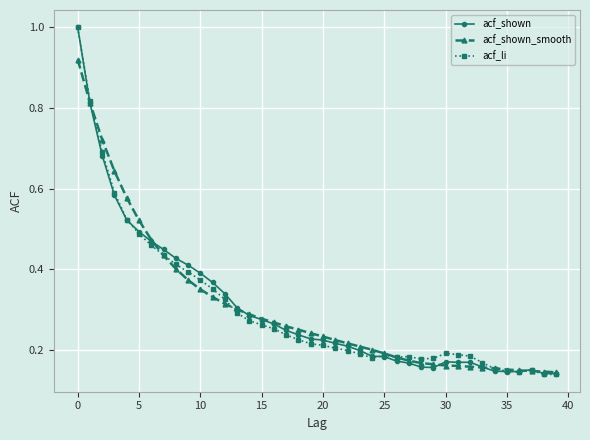

Which series has the largest range (max minus min)?

acf_li